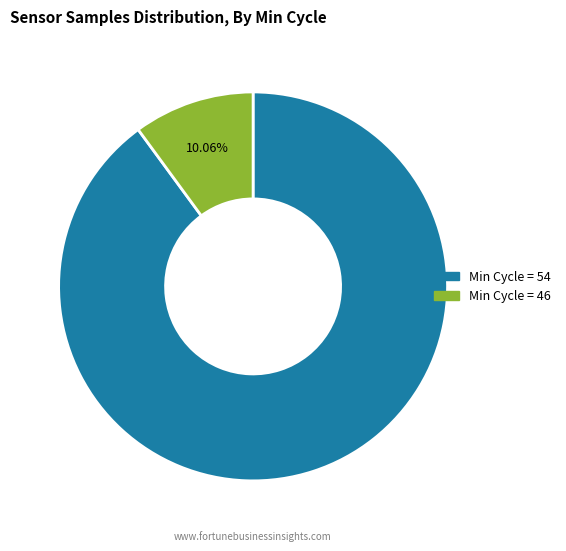

How many segments does this pie chart have?

2